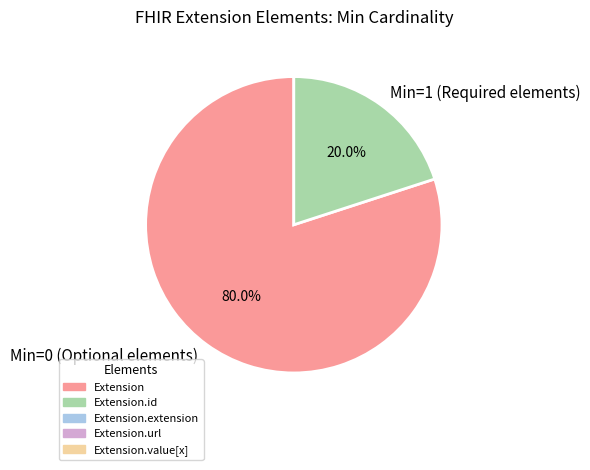

How many segments does this pie chart have?

2